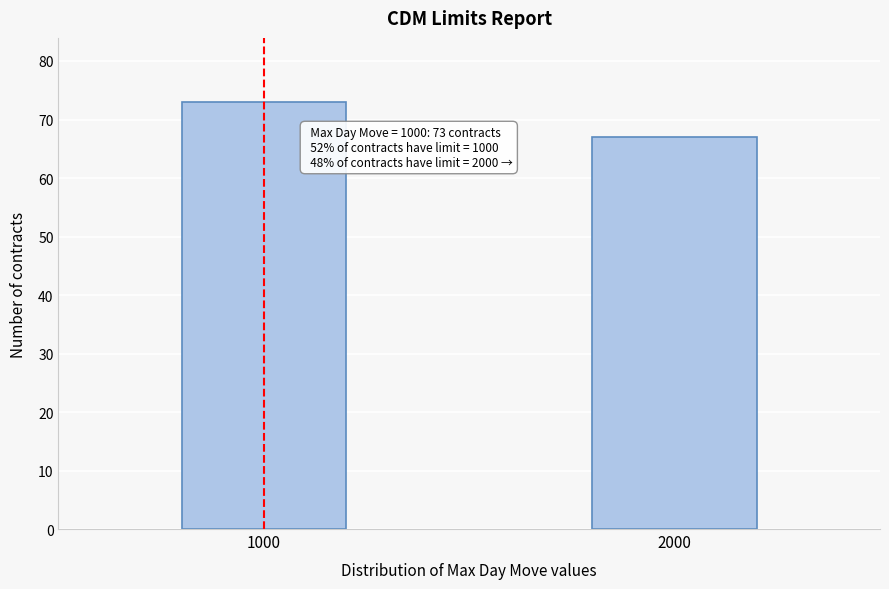

Reading left to right, list all the values displayed in this chart.

1000=73	2000=67